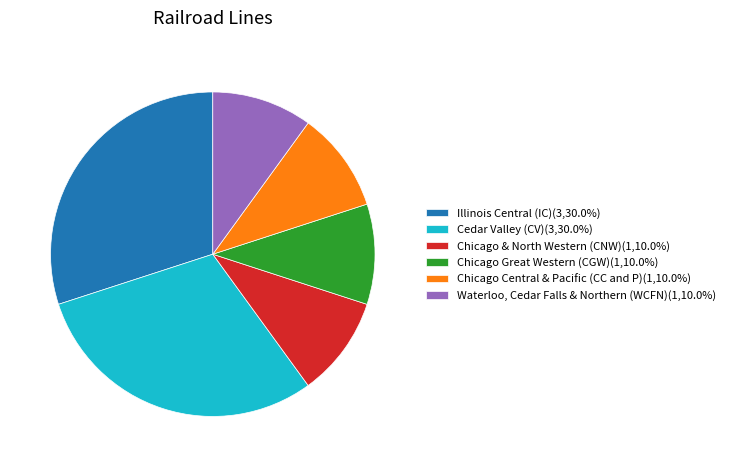

Combined, do Cedar Valley (CV)(3,30.0%) and Chicago & North Western (CNW)(1,10.0%) account for over 50%?

No